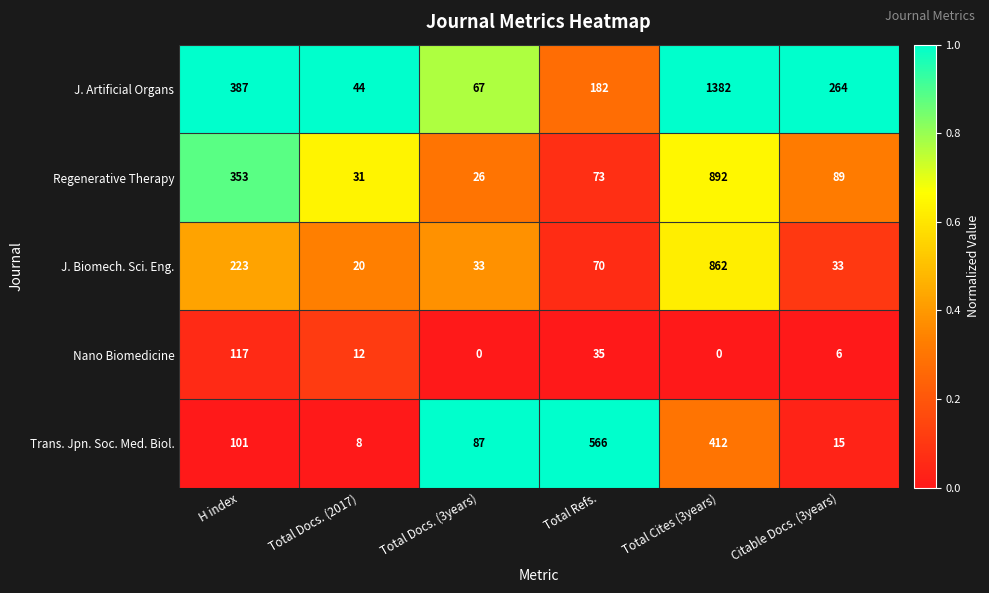

What is the difference between the highest and lowest values at Citable Docs. (3years)?

258